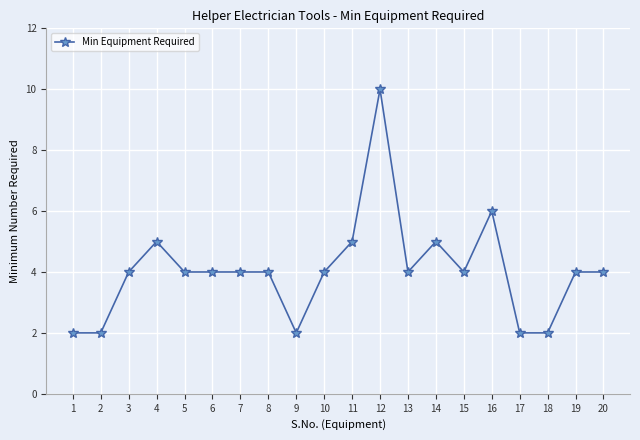

What is the approximate value at 15?

4